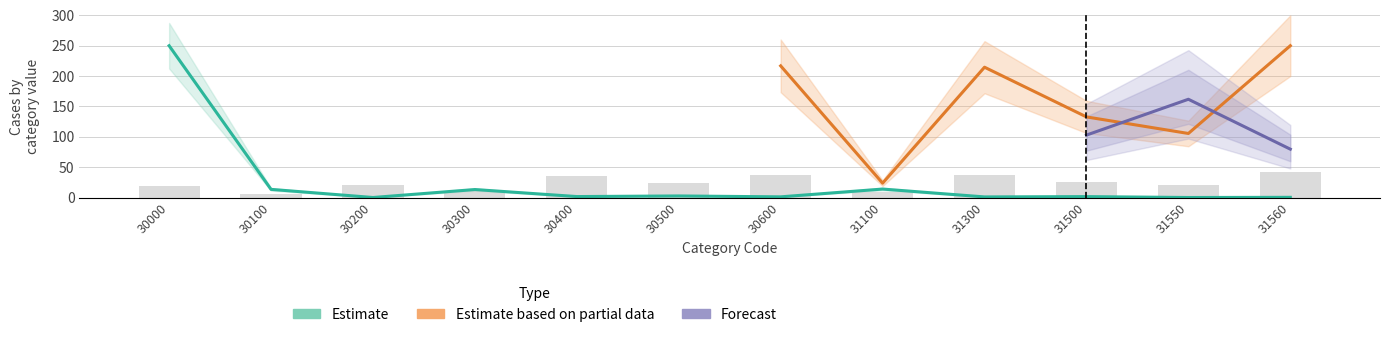

Is the value of Estimate at 31500 greater than the value of Estimate based on partial data at 31560?

No